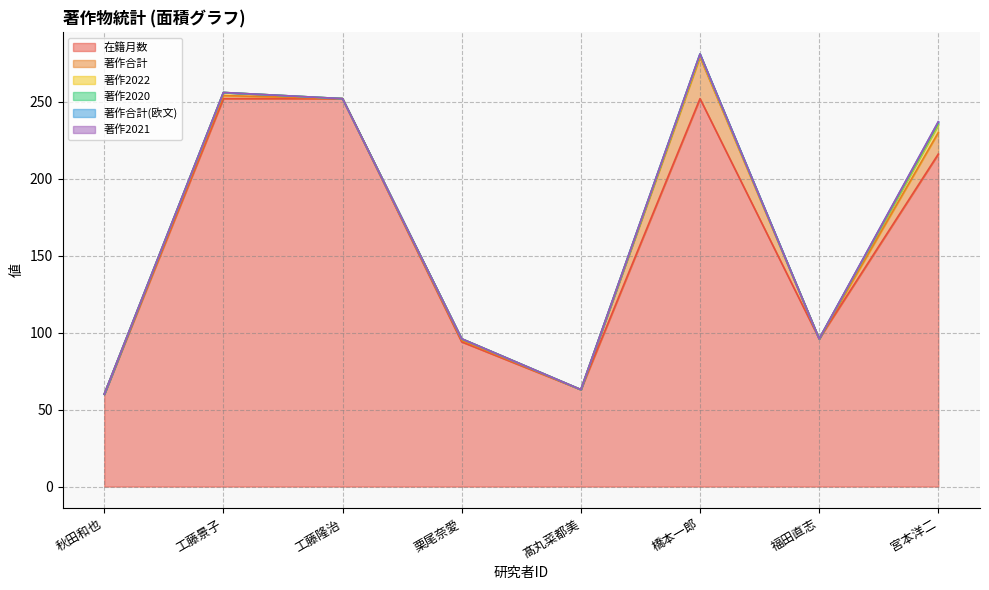

What is the total value across all series at 福田直志?

96